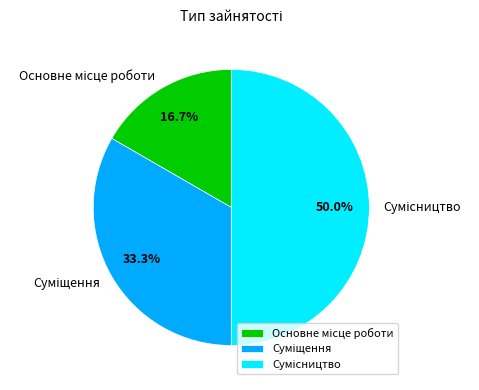

Count the number of slices in the pie.

3